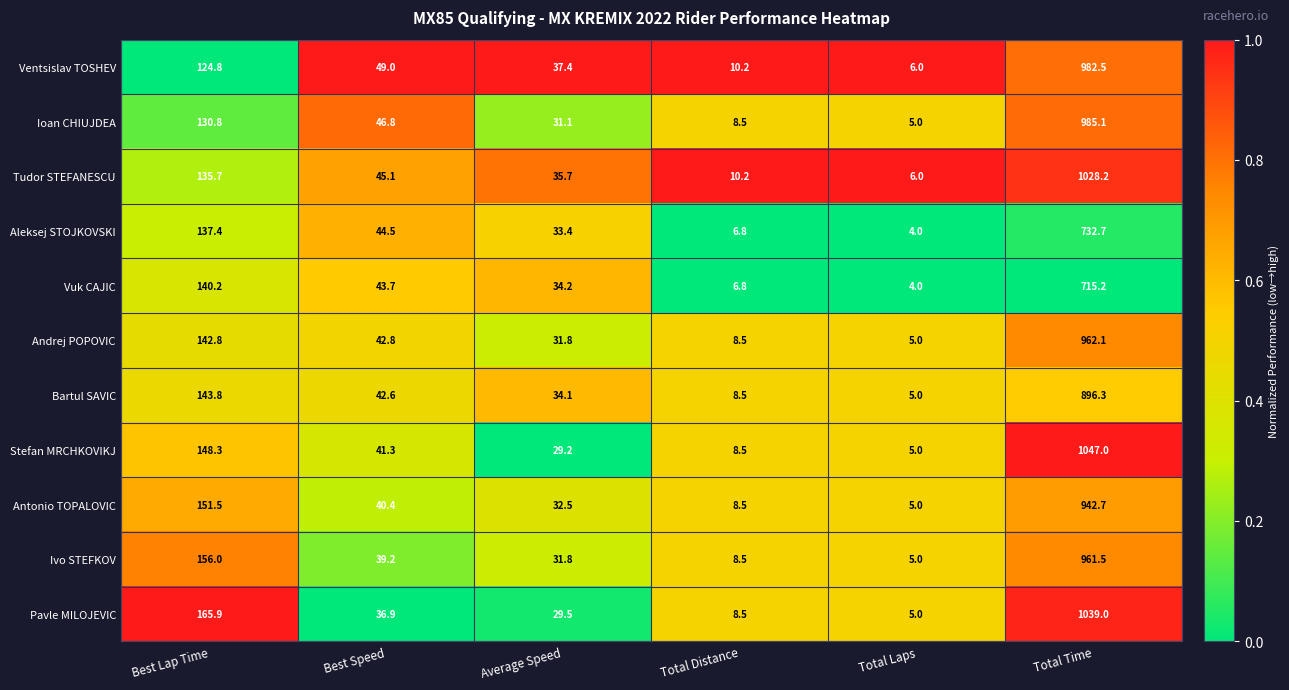

At which category is the sum across all series the highest?

Total Time